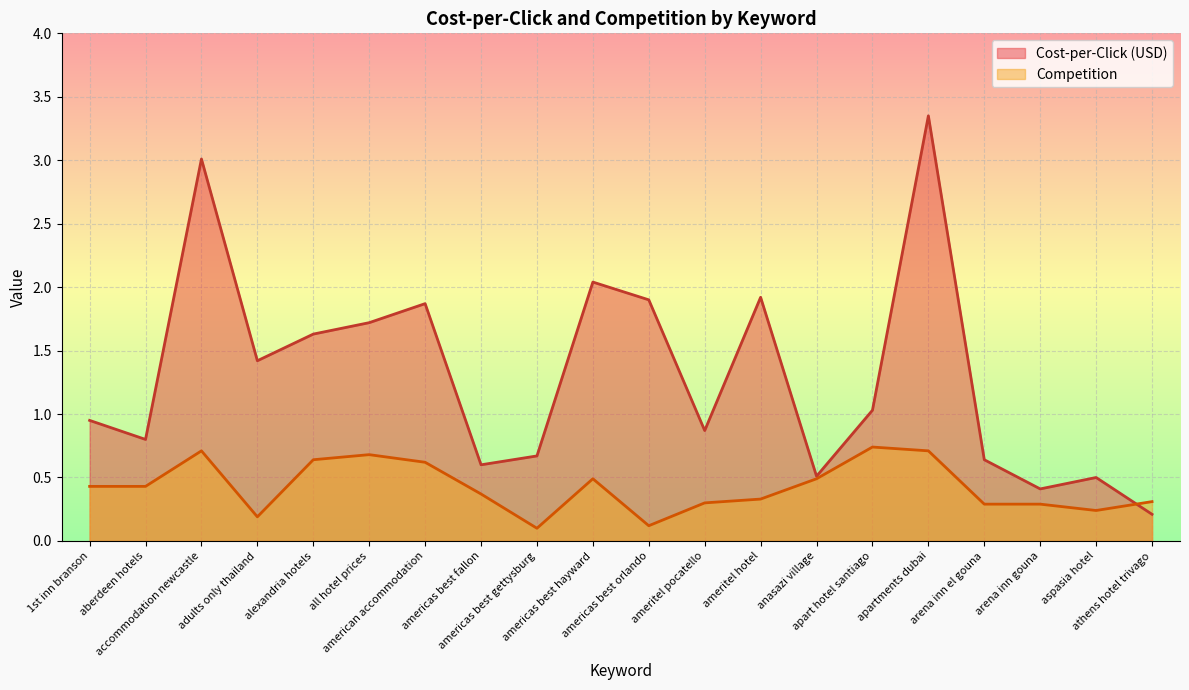

Which category has the highest value in the Competition series?

apart hotel santiago